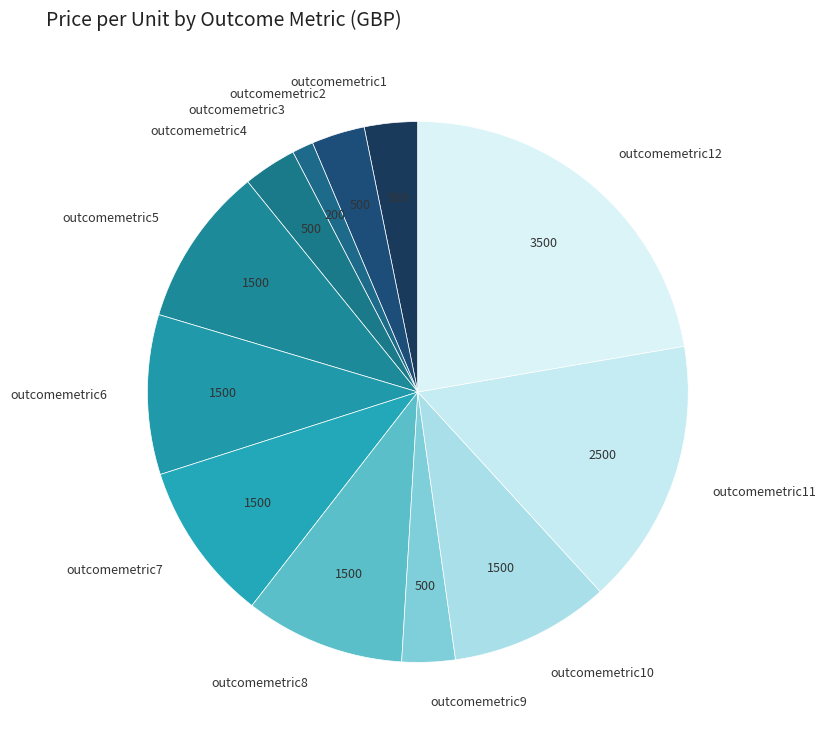

Combined, do outcomemetric11 and outcomemetric12 account for over 50%?

No